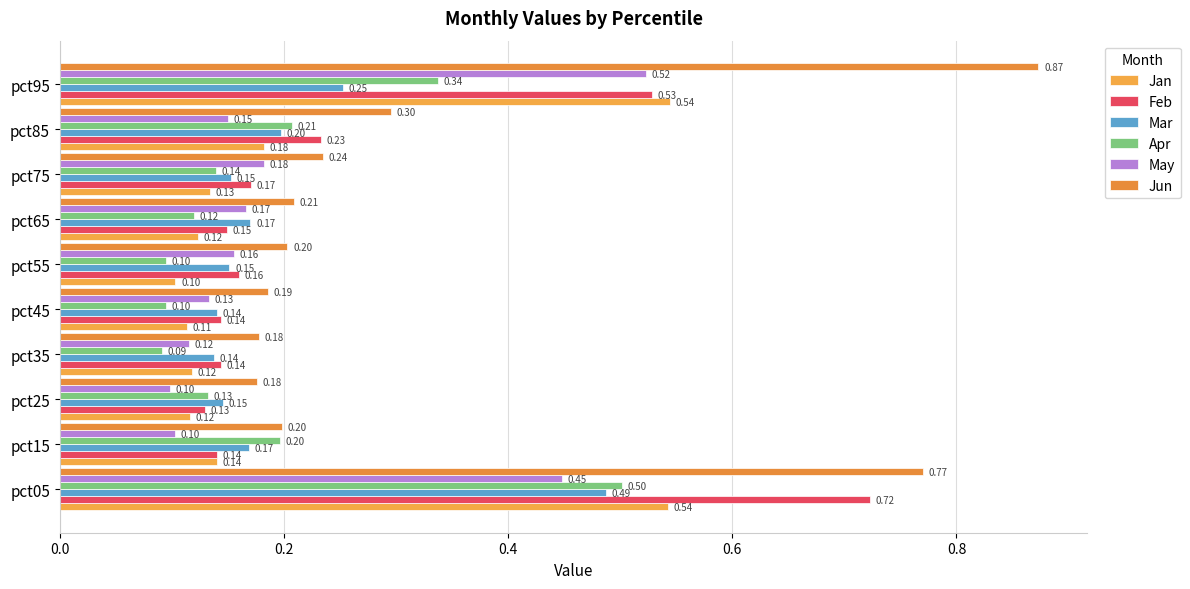

What is the smallest value displayed?

0.1